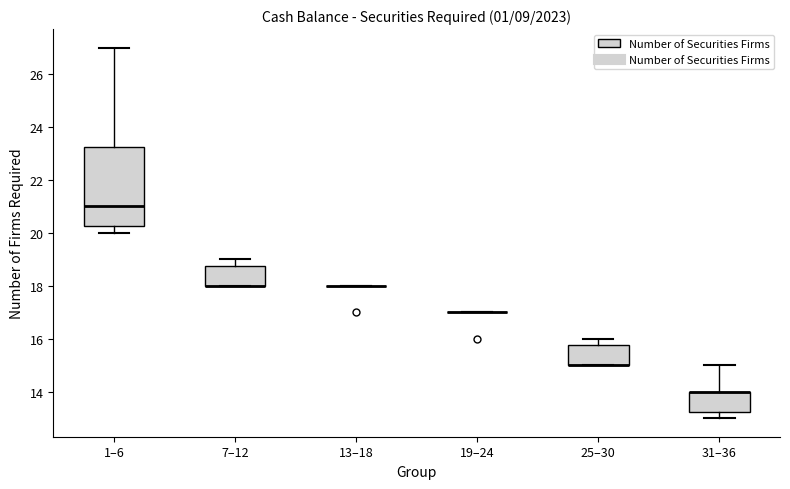

Comparing the boxes themselves (not the whiskers), which one is the tallest?

1–6